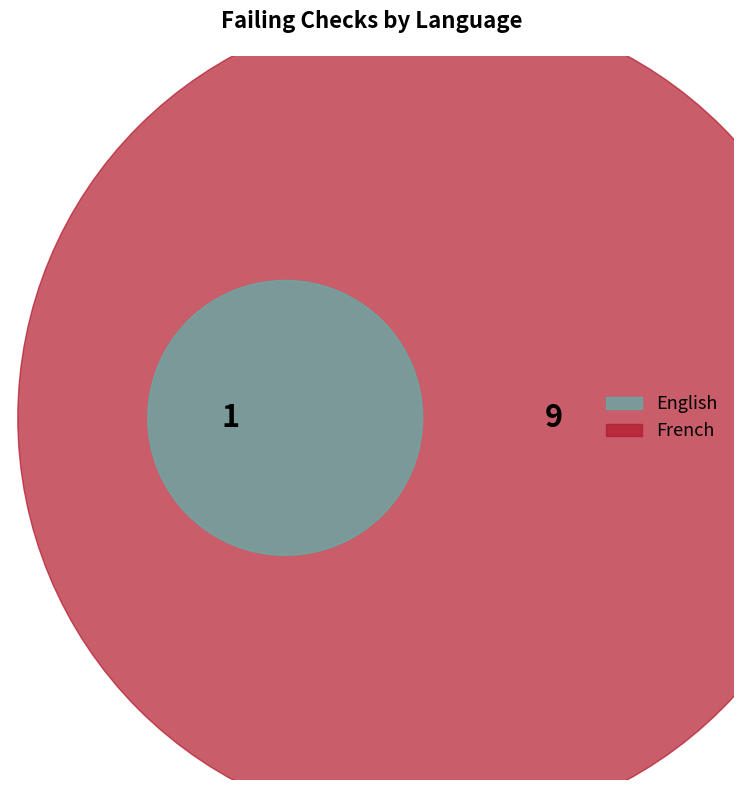

What is the smallest slice in the pie chart?

English